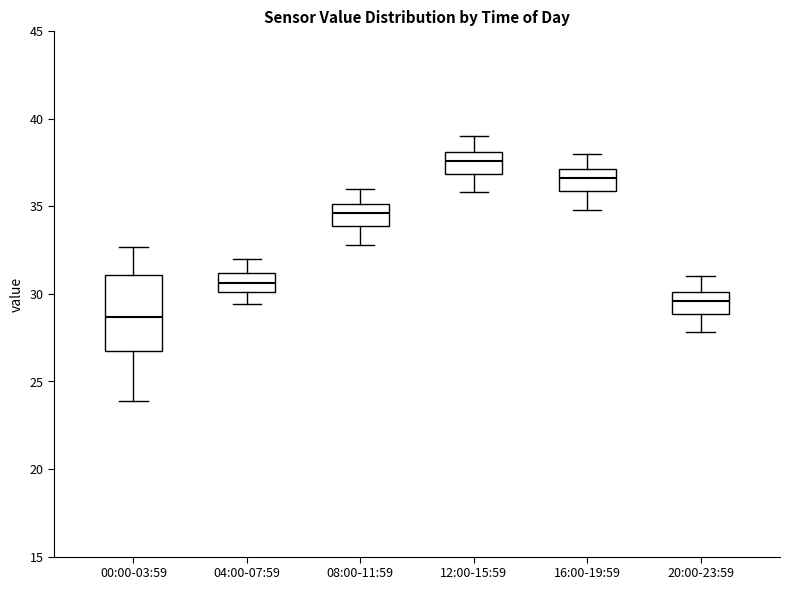

Where is the upper edge of the box for 16:00-19:59 on the y-axis? The values are not printed on the chart, so give them approximately, as read against the axis.

37.0